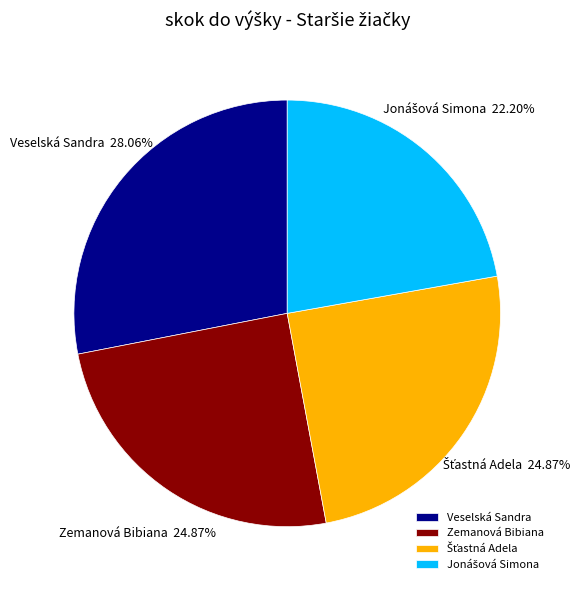

How many segments does this pie chart have?

4